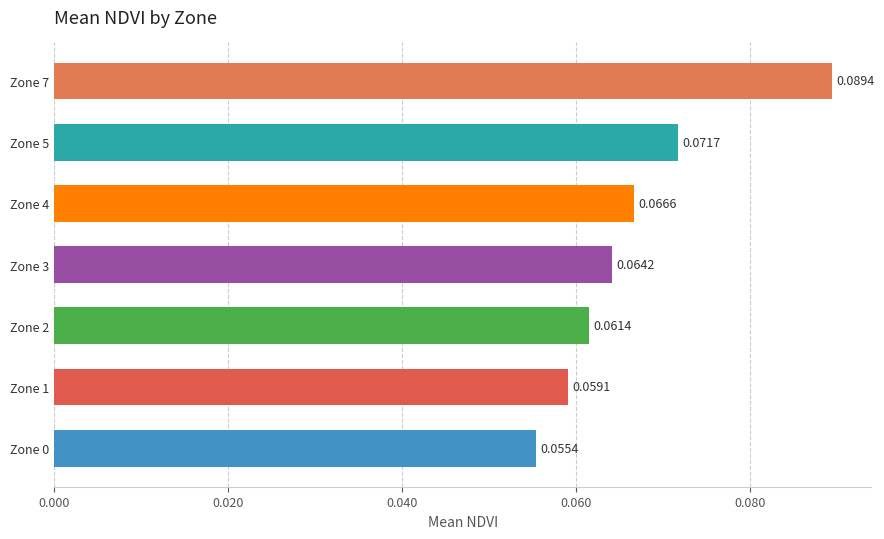

Are the bars grouped side by side (vs. stacked)?

No